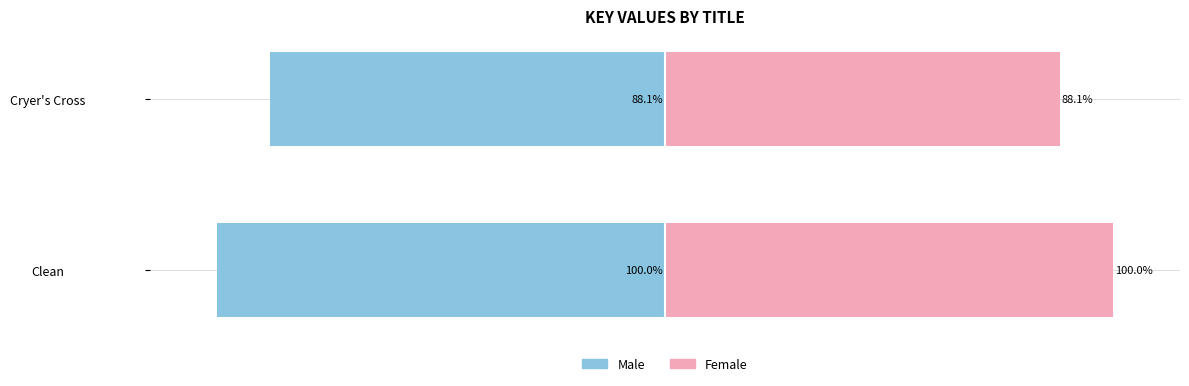

Does the chart contain stacked bars?

No